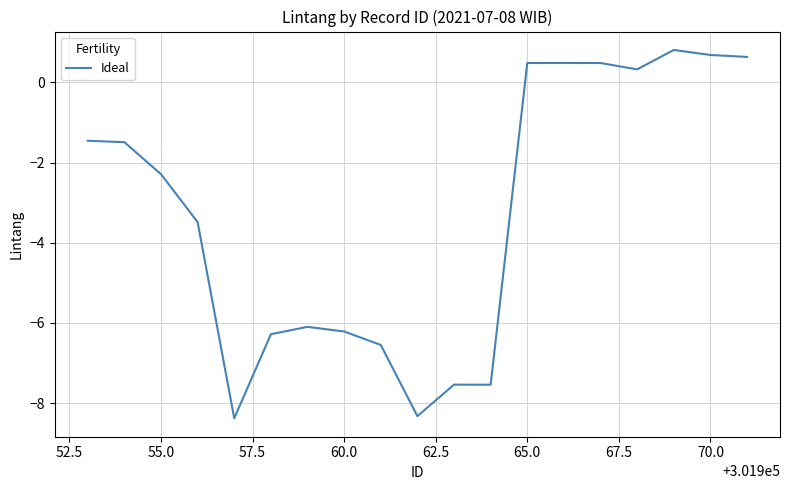

What is the greatest value displayed?

0.8